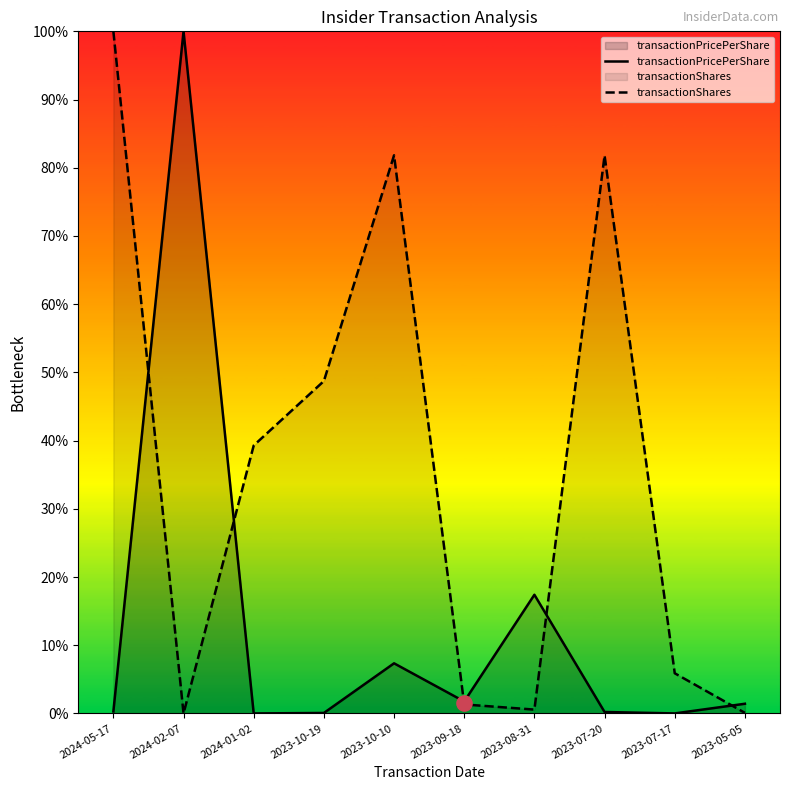

Which series has the largest total across all categories?

transactionShares